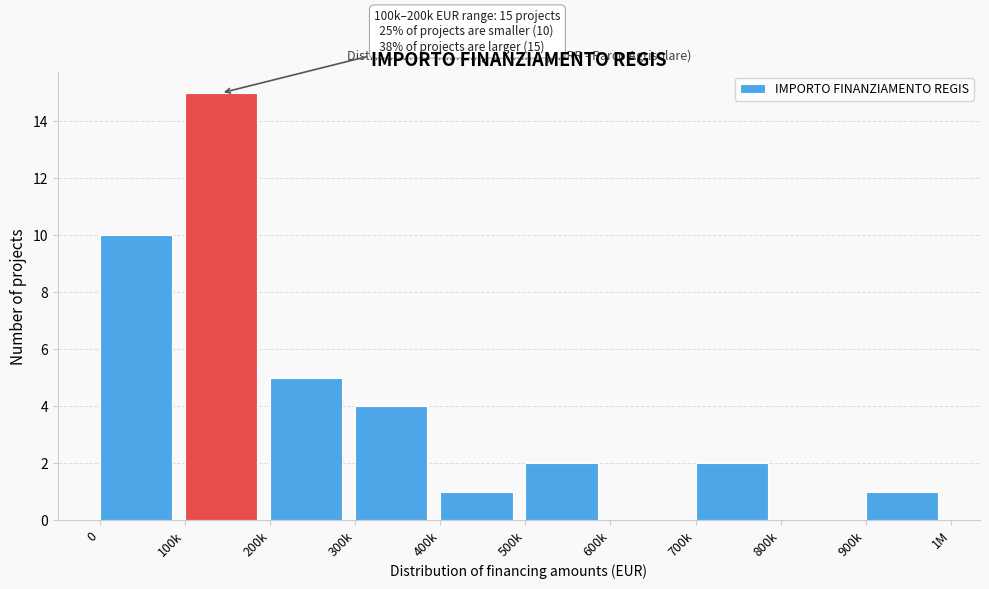

Reading left to right, transcribe all the data shown in this chart.

0=10	100k=15	200k=5	300k=4	400k=1	500k=2	600k=0	700k=2	800k=0	900k=1